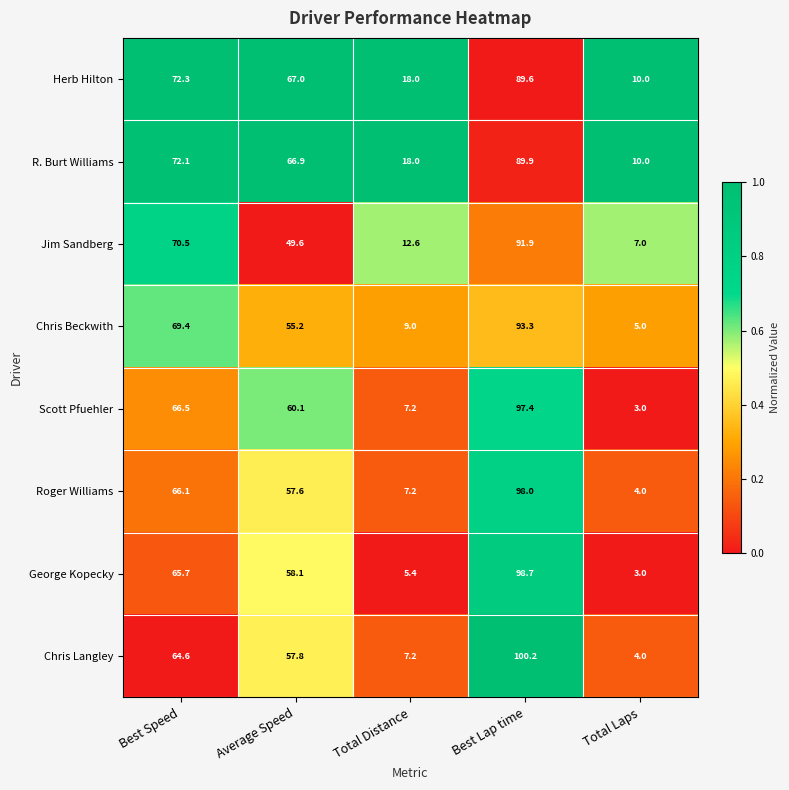

What is the sum of all George Kopecky values?

230.9